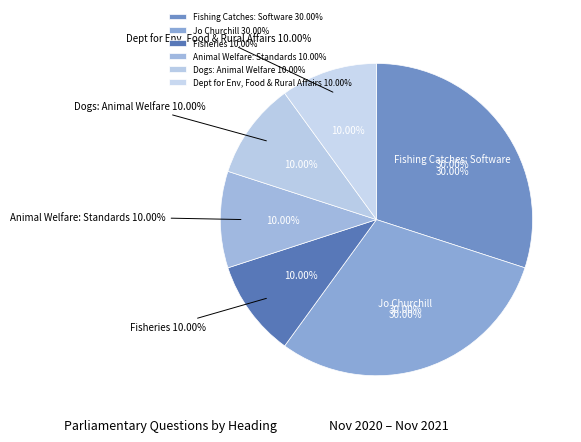

Is Jo Churchill (2021) the majority of the pie?

No